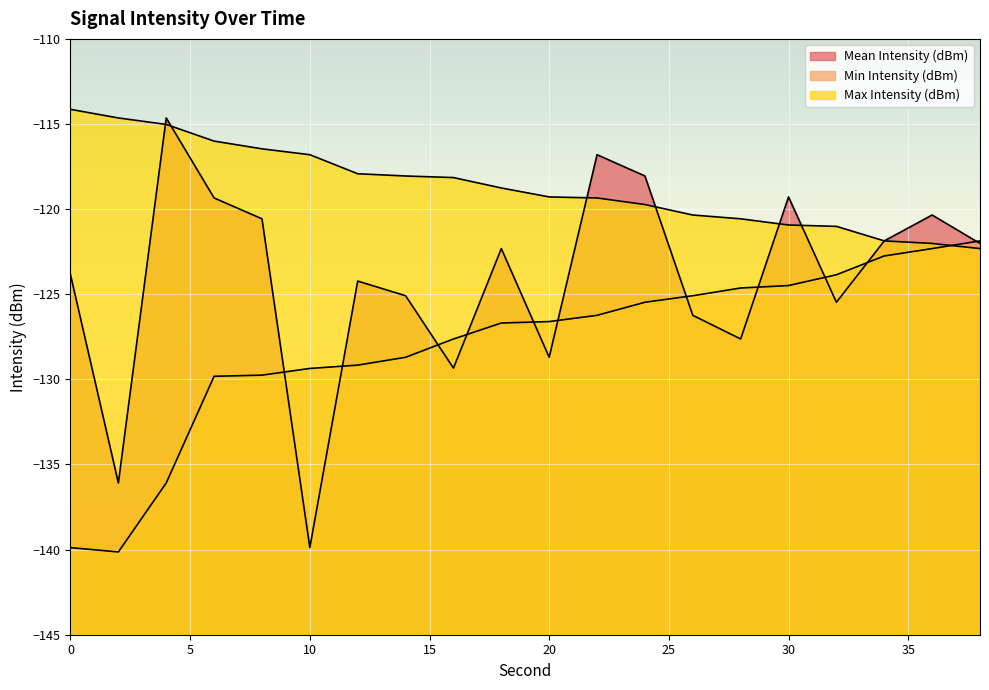

Which has a higher value, 36 or 20?

36